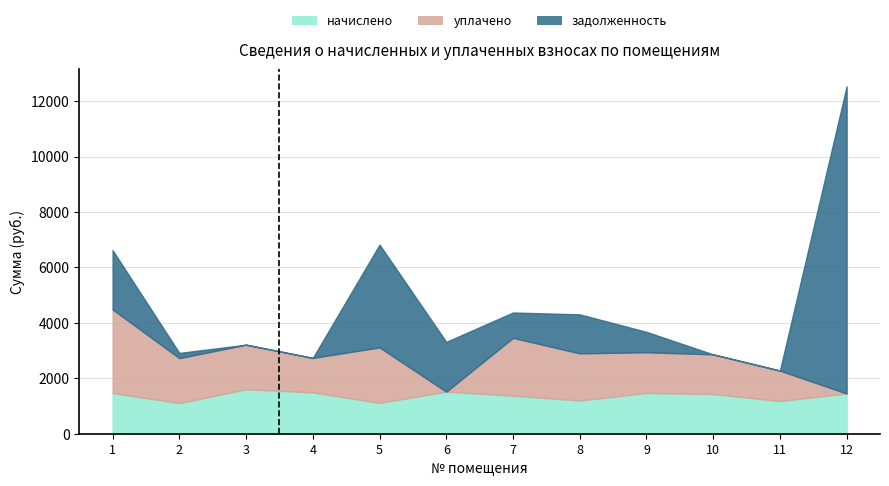

Reading left to right, list all the values displayed in this chart.

начислено: 1469.2	1103.5	1605.9	1491.4	1113.0	1516.9	1373.8	1198.9	1469.2	1431.0	1183.0	1450.1
уплачено: 3014.3	1623.0	1605.9	1242.9	2000.0	0.0	2083.5	1700.0	1470.3	1431.0	1094.2	0.0
задолженность: 2136.9	188.1	0.0	0.0	3708.0	1796.0	915.5	1407.2	735.7	0.0	0.0	11079.2